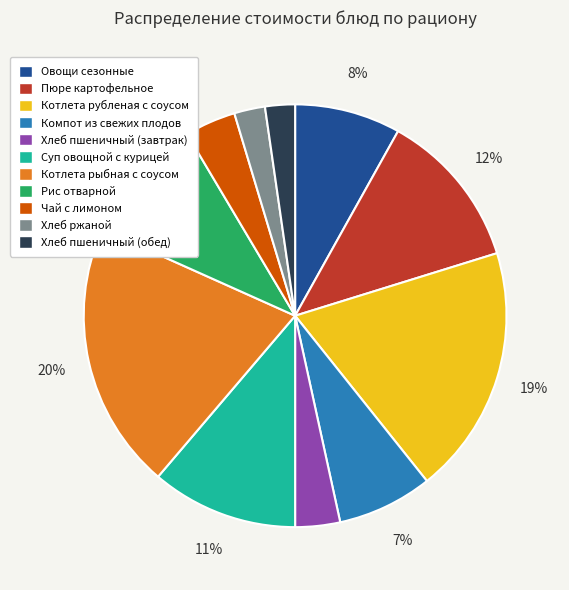

Which has a higher value, Хлеб пшеничный (завтрак) or Компот из свежих плодов?

Компот из свежих плодов